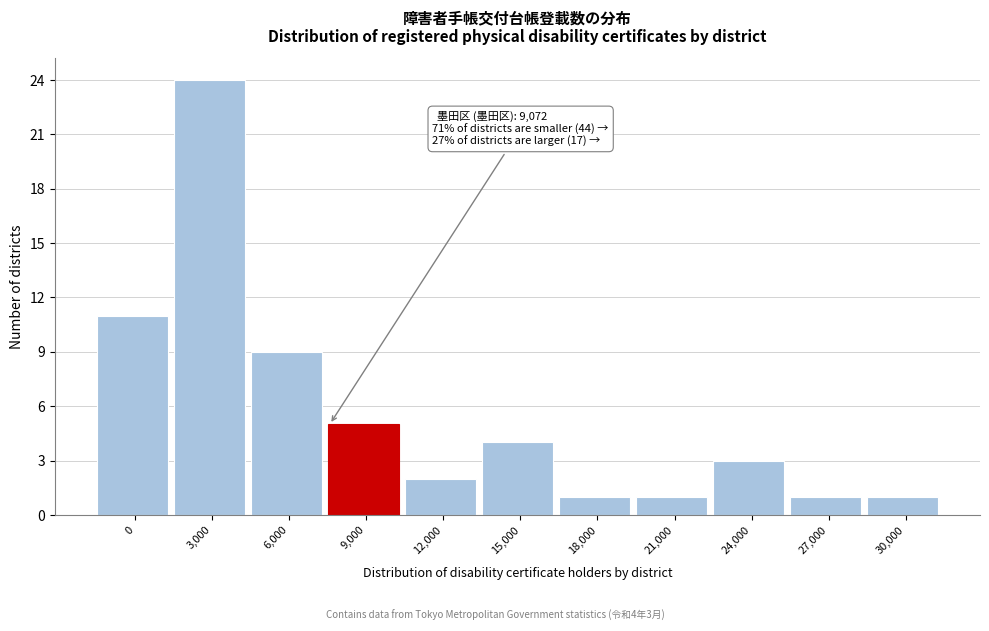

Reading left to right, transcribe all the data shown in this chart.

0=11	3,000=24	6,000=9	9,000=5	12,000=2	15,000=4	18,000=1	21,000=1	24,000=3	27,000=1	30,000=1